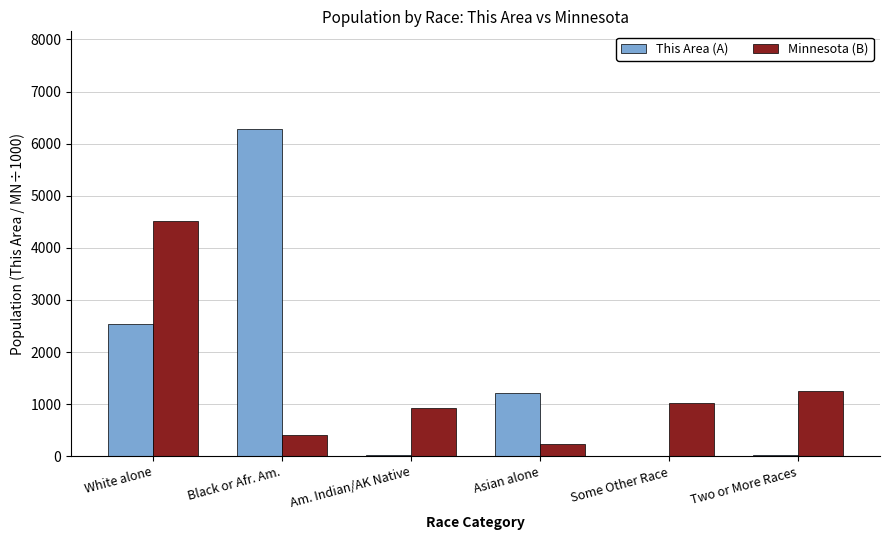

The Minnesota (B) series shows 1862 at Two or More Races. True or false?

False